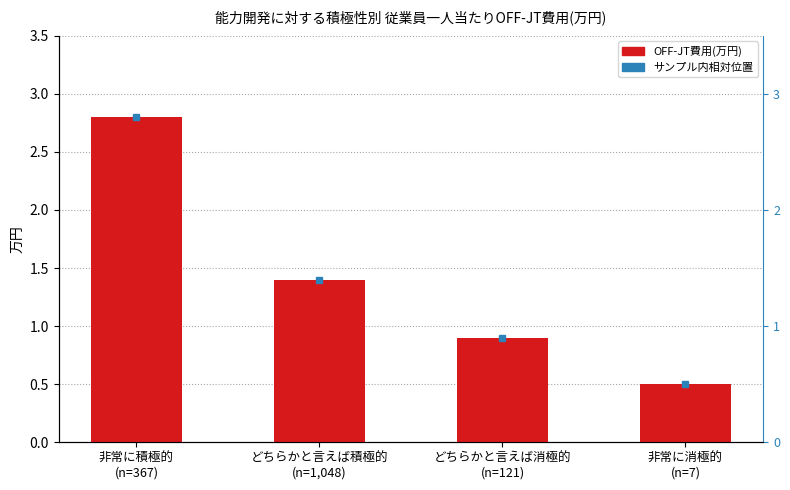

List the labels in order of value, largest first.

非常に積極的
(n=367), どちらかと言えば積極的
(n=1,048), どちらかと言えば消極的
(n=121), 非常に消極的
(n=7)